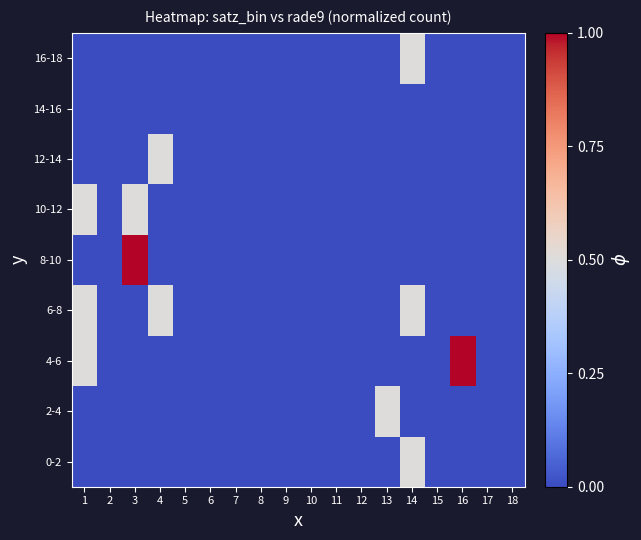

What is the total value across all series at 4?

1.0